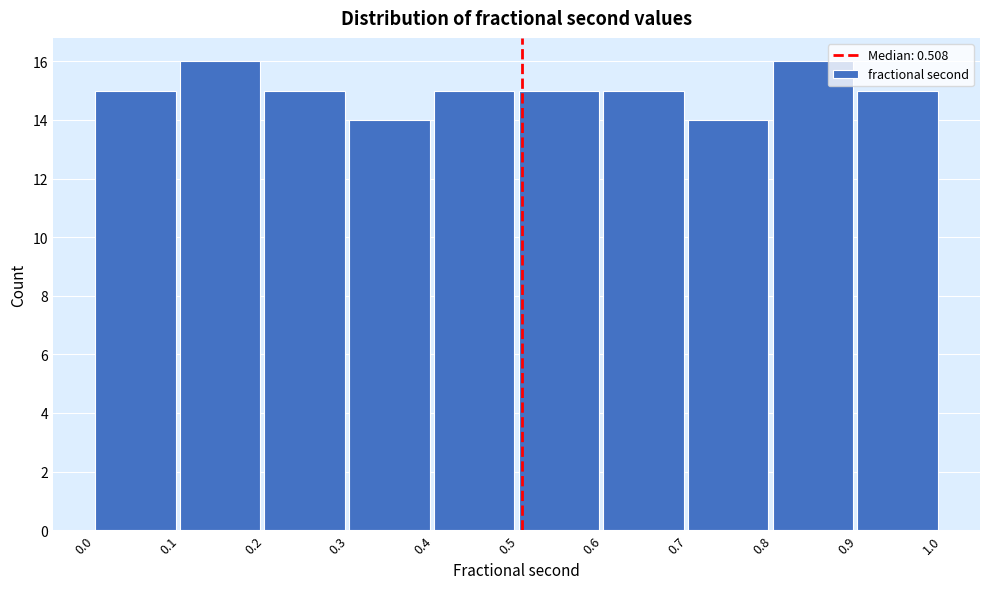

Reading left to right, transcribe this chart: for each bar, give the range it covers on the x-axis and its height. The values are not printed on the chart, so give them approximately, as read against the axis.

0.0 to 0.1: 15
0.1 to 0.2: 16
0.2 to 0.3: 15
0.3 to 0.4: 14
0.4 to 0.5: 15
0.5 to 0.6: 15
0.6 to 0.7: 15
0.7 to 0.8: 14
0.8 to 0.9: 16
0.9 to 1.0: 15